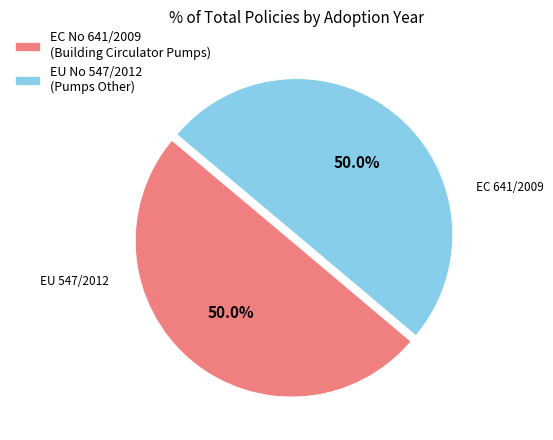

Approximately how many times larger is the value at EC No 641/2009 (Building Circulator Pumps) compared to EU No 547/2012 (Pumps Other)?

1.0